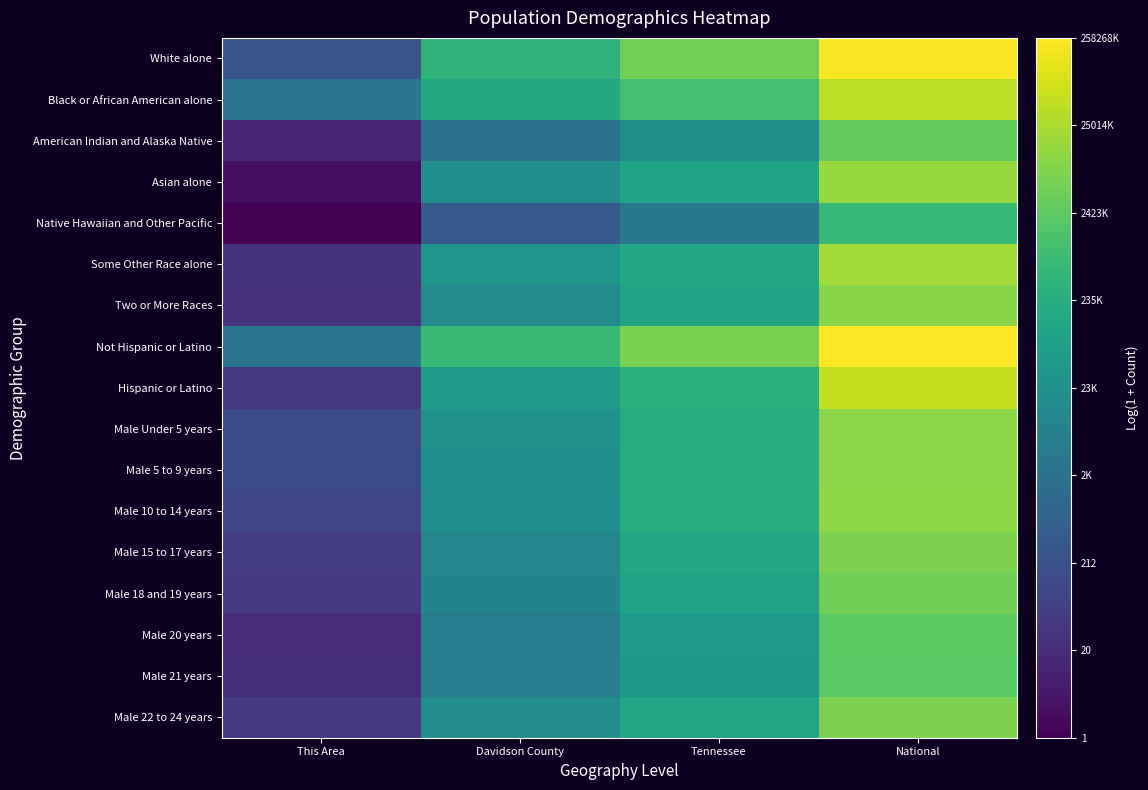

Which has a higher value, This Area or Tennessee?

Tennessee